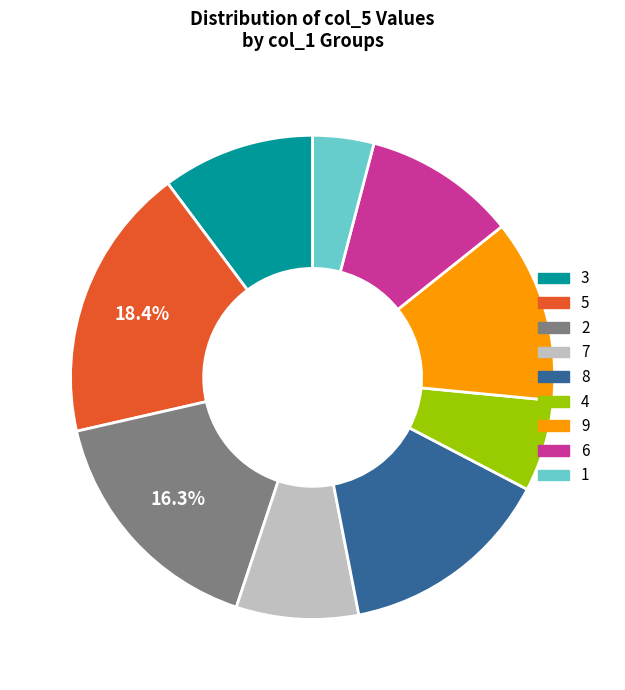

Is there a majority slice in this chart?

No